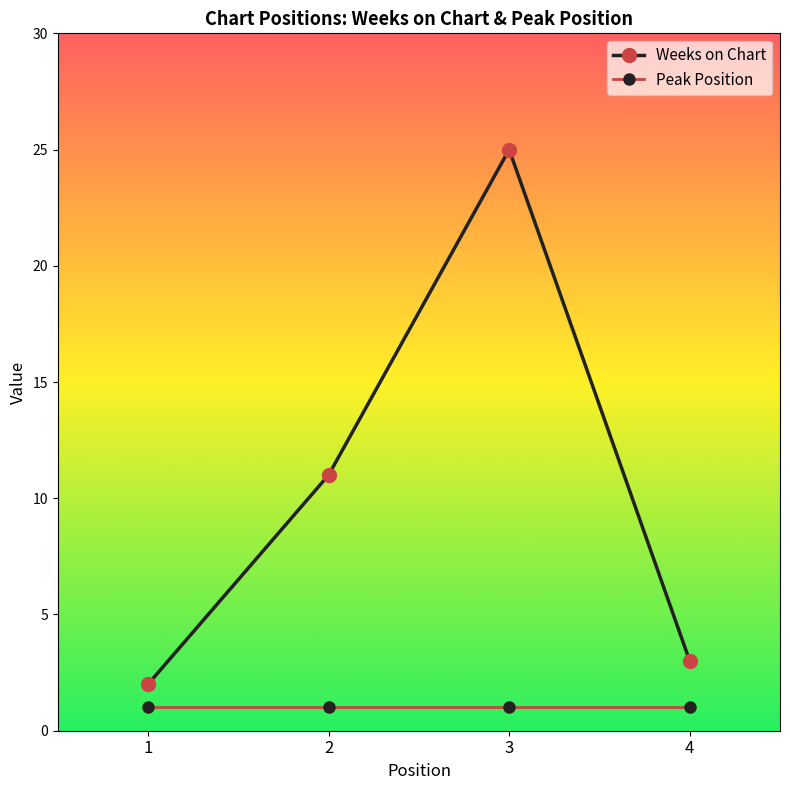

At which category does Weeks on Chart reach its first local peak?

3